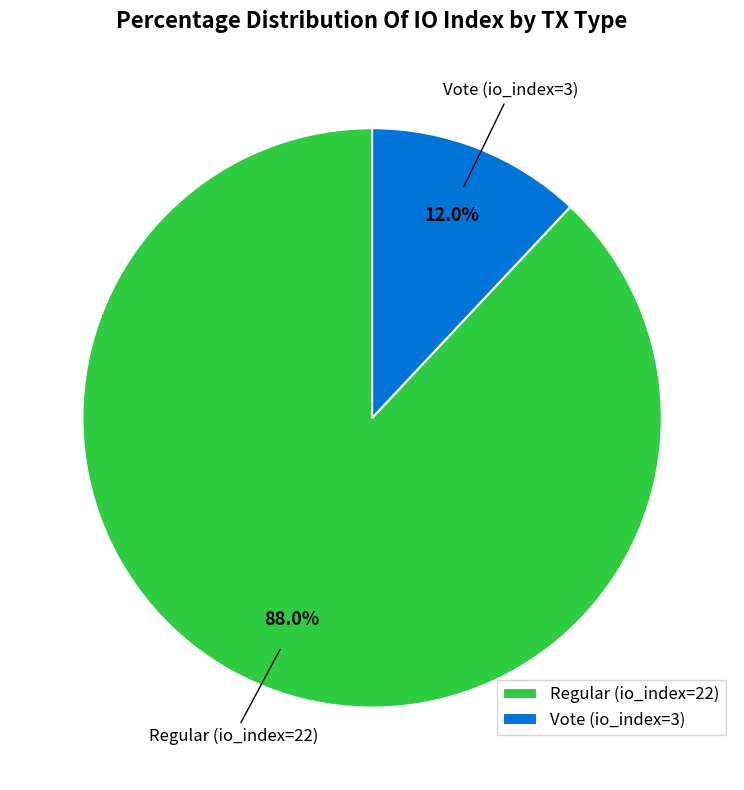

What is the ratio of the value at Vote (io_index=3) to the value at Regular (io_index=22)?

0.1